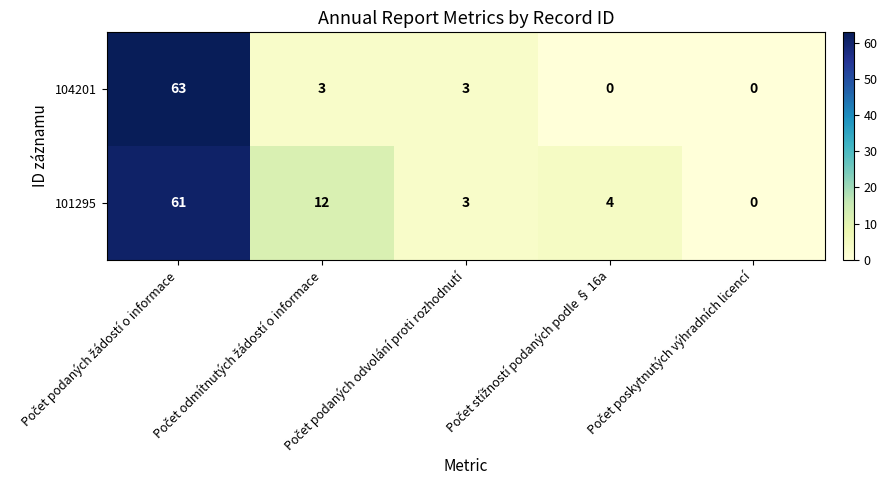

What is the sum of all 104201 values?

69